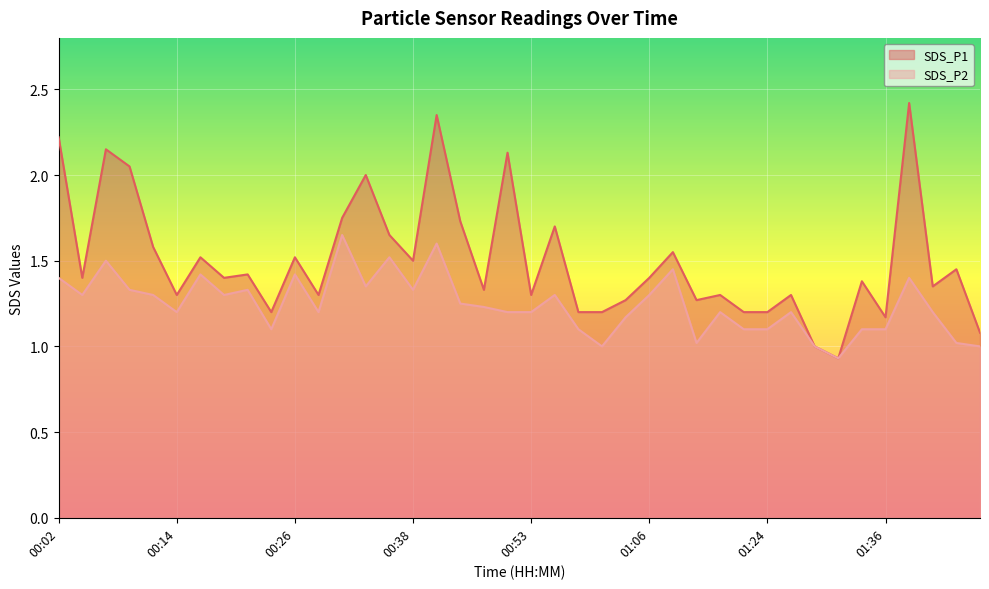

Rank the series at 01:03 from highest to lowest value.

SDS_P1, SDS_P2